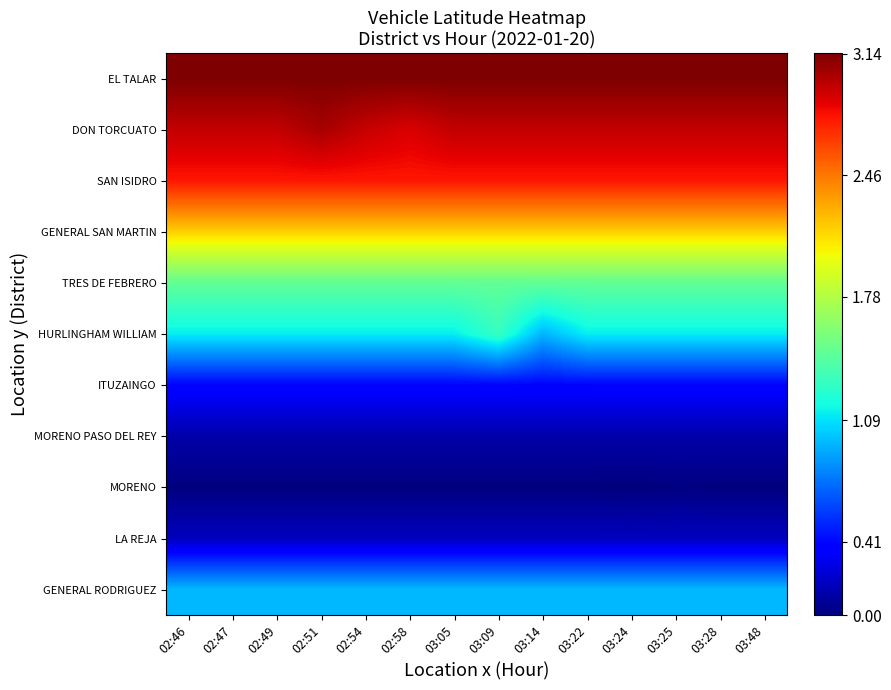

Reading right to left, list all the values displayed in this chart.

EL TALAR: 03:48=3.1	03:28=3.1	03:25=3.1	03:24=3.1	03:22=3.1	03:14=3.1	03:09=3.1	03:05=3.1	02:58=3.1	02:54=3.1	02:51=3.1	02:49=3.1	02:47=3.1	02:46=3.1
DON TORCUATO: 03:48=3.0	03:28=3.0	03:25=3.0	03:24=3.0	03:22=3.0	03:14=3.0	03:09=3.0	03:05=3.0	02:58=2.9	02:54=2.9	02:51=3.0	02:49=3.0	02:47=3.0	02:46=3.0
SAN ISIDRO: 03:48=2.8	03:28=2.8	03:25=2.8	03:24=2.8	03:22=2.8	03:14=2.8	03:09=2.8	03:05=2.8	02:58=2.8	02:54=2.8	02:51=2.8	02:49=2.8	02:47=2.8	02:46=2.8
GENERAL SAN MARTIN: 03:48=2.2	03:28=2.2	03:25=2.2	03:24=2.2	03:22=2.2	03:14=2.2	03:09=2.2	03:05=2.2	02:58=2.2	02:54=2.2	02:51=2.2	02:49=2.2	02:47=2.2	02:46=2.2
TRES DE FEBRERO: 03:48=1.5	03:28=1.5	03:25=1.5	03:24=1.5	03:22=1.5	03:14=1.5	03:09=1.5	03:05=1.5	02:58=1.5	02:54=1.5	02:51=1.5	02:49=1.5	02:47=1.5	02:46=1.5
HURLINGHAM WILLIAM: 03:48=1.1	03:28=1.1	03:25=1.1	03:24=1.1	03:22=1.1	03:14=1.0	03:09=1.3	03:05=1.1	02:58=1.1	02:54=1.1	02:51=1.1	02:49=1.1	02:47=1.1	02:46=1.1
ITUZAINGO: 03:48=0.4	03:28=0.4	03:25=0.4	03:24=0.4	03:22=0.4	03:14=0.4	03:09=0.4	03:05=0.4	02:58=0.4	02:54=0.4	02:51=0.4	02:49=0.4	02:47=0.4	02:46=0.4
MORENO PASO DEL REY: 03:48=0.1	03:28=0.1	03:25=0.1	03:24=0.1	03:22=0.1	03:14=0.1	03:09=0.1	03:05=0.1	02:58=0.1	02:54=0.1	02:51=0.1	02:49=0.1	02:47=0.1	02:46=0.1
MORENO: 03:48=0.0	03:28=0.0	03:25=0.0	03:24=0.0	03:22=0.0	03:14=0.0	03:09=0.0	03:05=0.0	02:58=0.0	02:54=0.0	02:51=0.0	02:49=0.0	02:47=0.0	02:46=0.0
LA REJA: 03:48=0.2	03:28=0.2	03:25=0.2	03:24=0.2	03:22=0.2	03:14=0.2	03:09=0.2	03:05=0.2	02:58=0.2	02:54=0.2	02:51=0.2	02:49=0.2	02:47=0.2	02:46=0.2
GENERAL RODRIGUEZ: 03:48=1.0	03:28=1.0	03:25=1.0	03:24=1.0	03:22=1.0	03:14=1.0	03:09=1.0	03:05=1.0	02:58=1.0	02:54=1.0	02:51=1.0	02:49=1.0	02:47=1.0	02:46=1.0